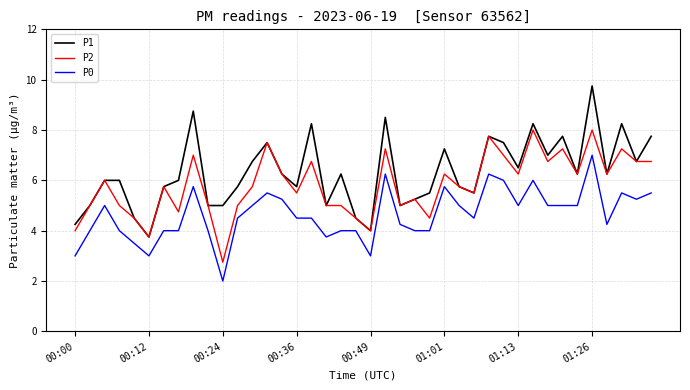

True or false: P2 and P0 intersect in this chart.

False